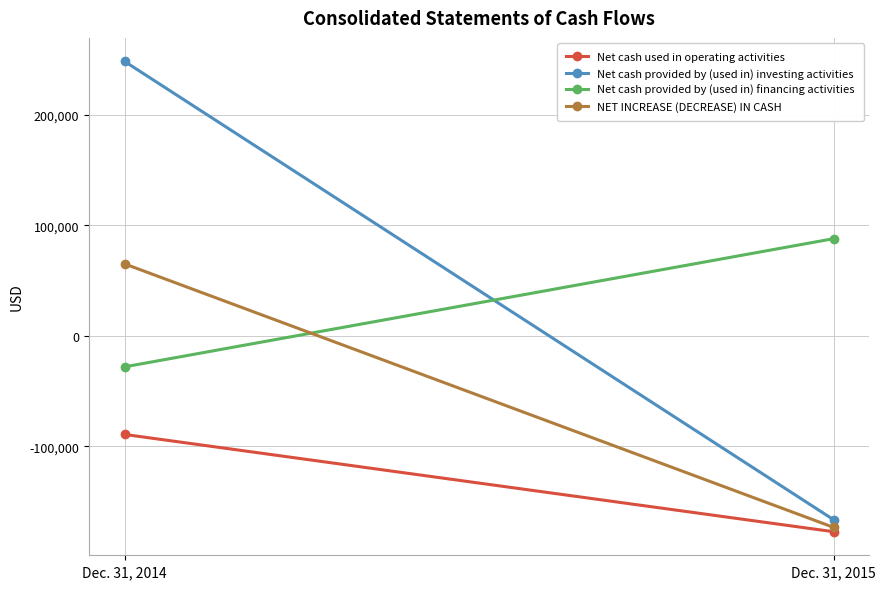

How many data points in Net cash provided by (used in) investing activities are less than 248210?

1